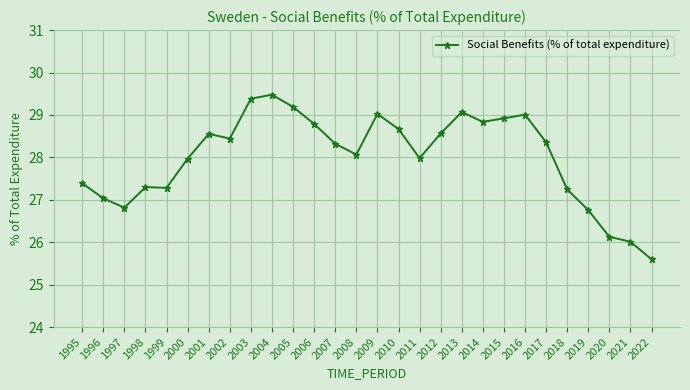

Where is the data nearest to the value 27?

1996